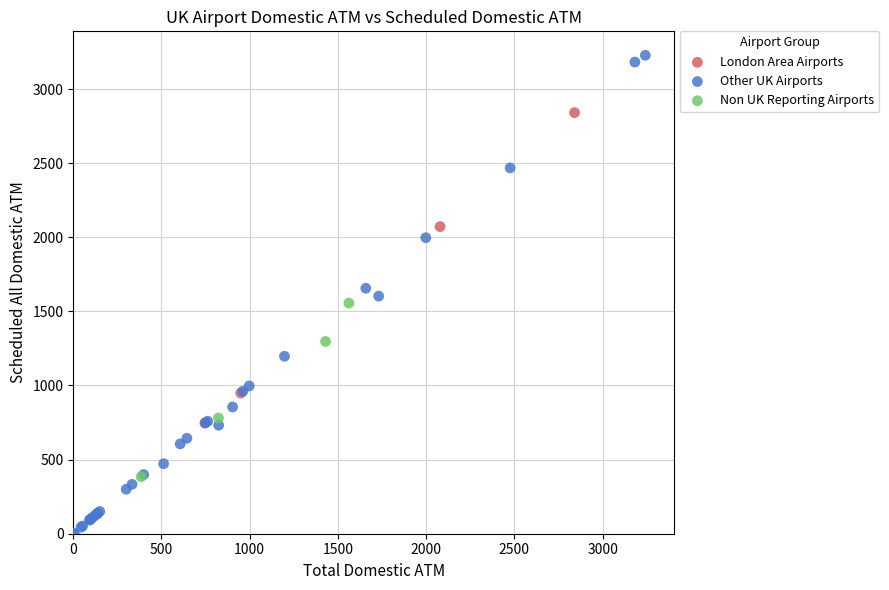

Which series contains the highest Y value?

Other UK Airports